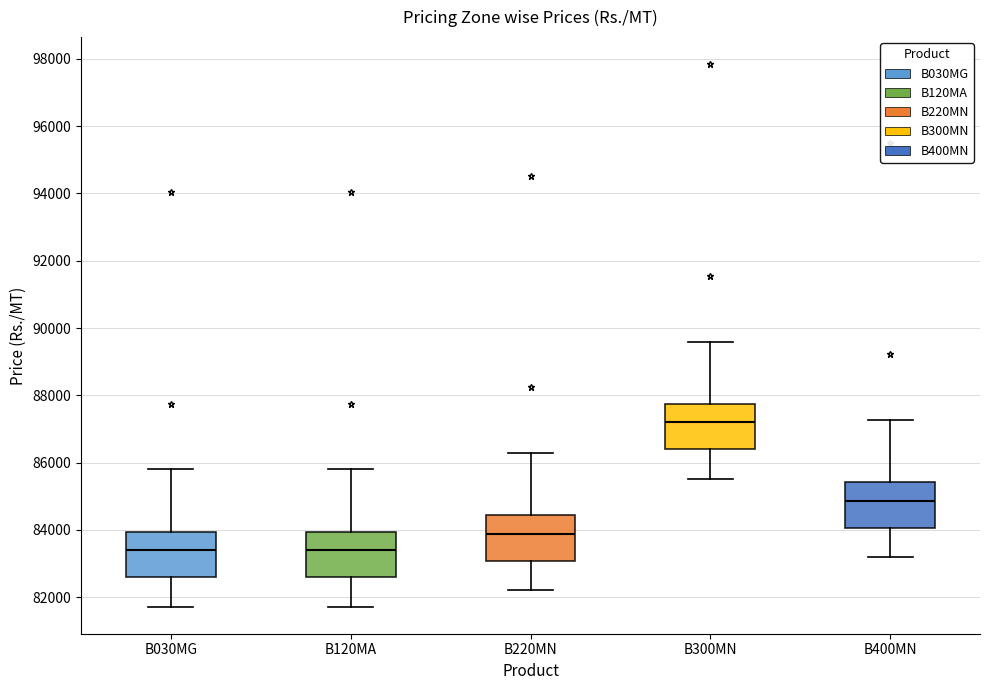

Reading left to right, transcribe this box plot: for each box, give where its median line is, the range the box spans, and where its two whiskers end, as read against the y-axis. The values are not printed on the chart, so give them approximately, as read against the axis.

B030MG: median 83400, box 82600 to 84000, whiskers 81800 to 85800
B120MA: median 83400, box 82600 to 84000, whiskers 81800 to 85800
B220MN: median 83800, box 83000 to 84400, whiskers 82200 to 86200
B300MN: median 87200, box 86400 to 87800, whiskers 85600 to 89600
B400MN: median 84800, box 84000 to 85400, whiskers 83200 to 87200